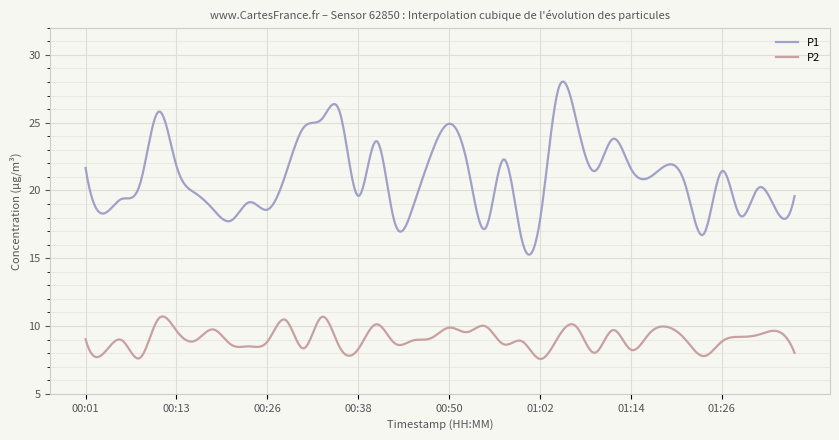

What is the highest value of the P1 series?

28.0